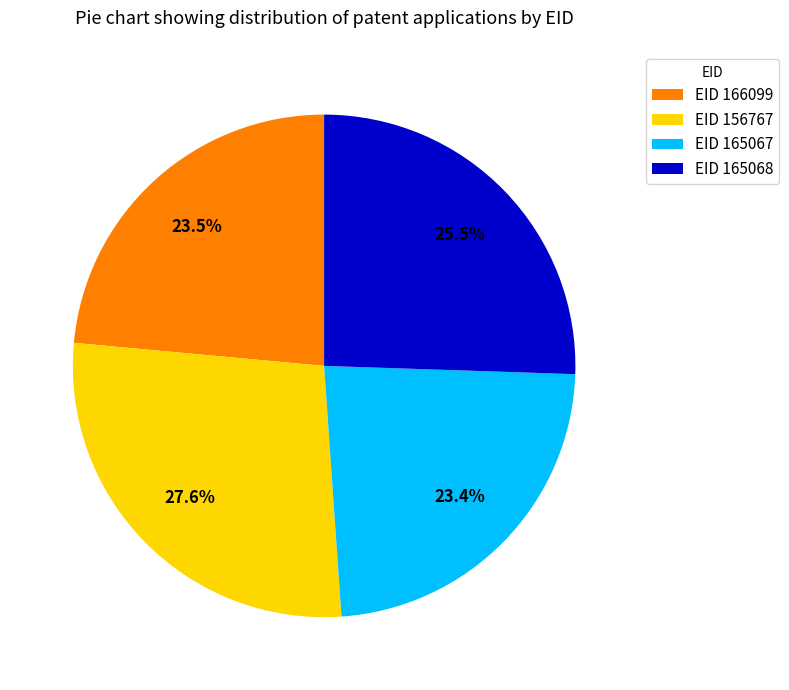

To the nearest percent, what is the difference between the largest and smallest slice percentages?

4%